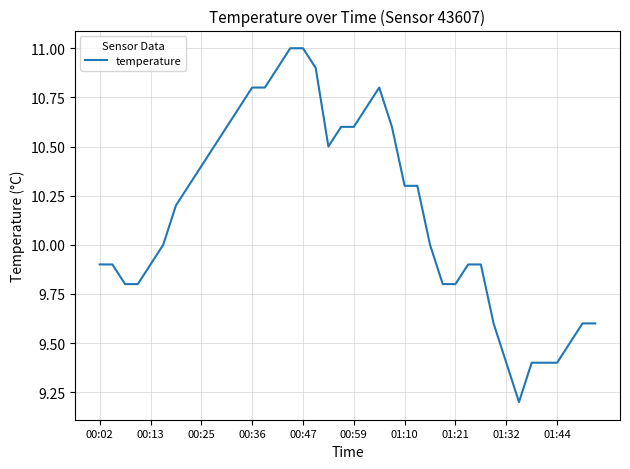

What is the difference between the maximum and minimum values?

1.8